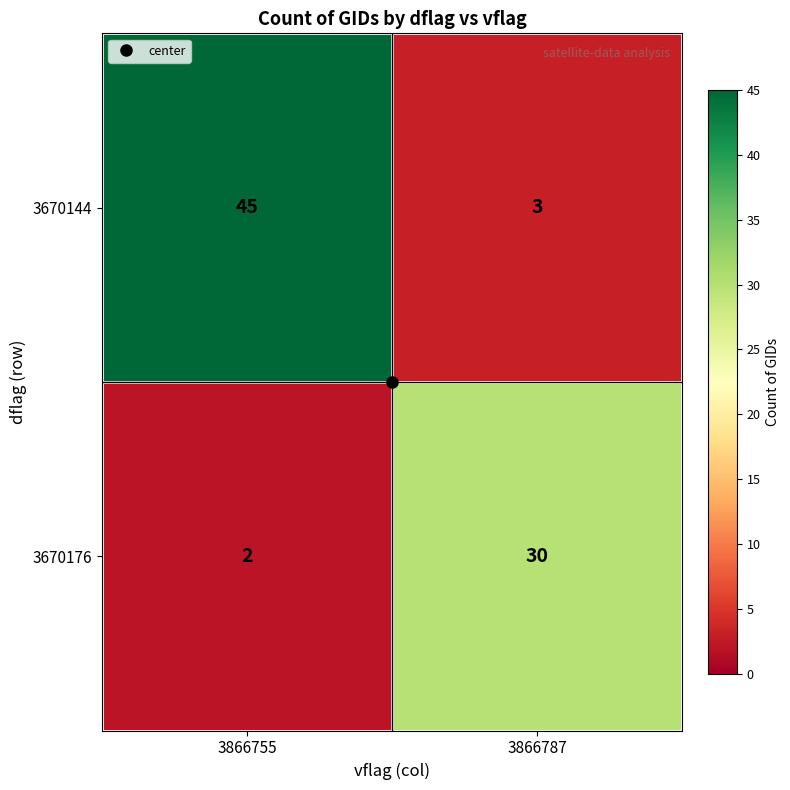

What value does the 3670144 series have at 3866787?

3